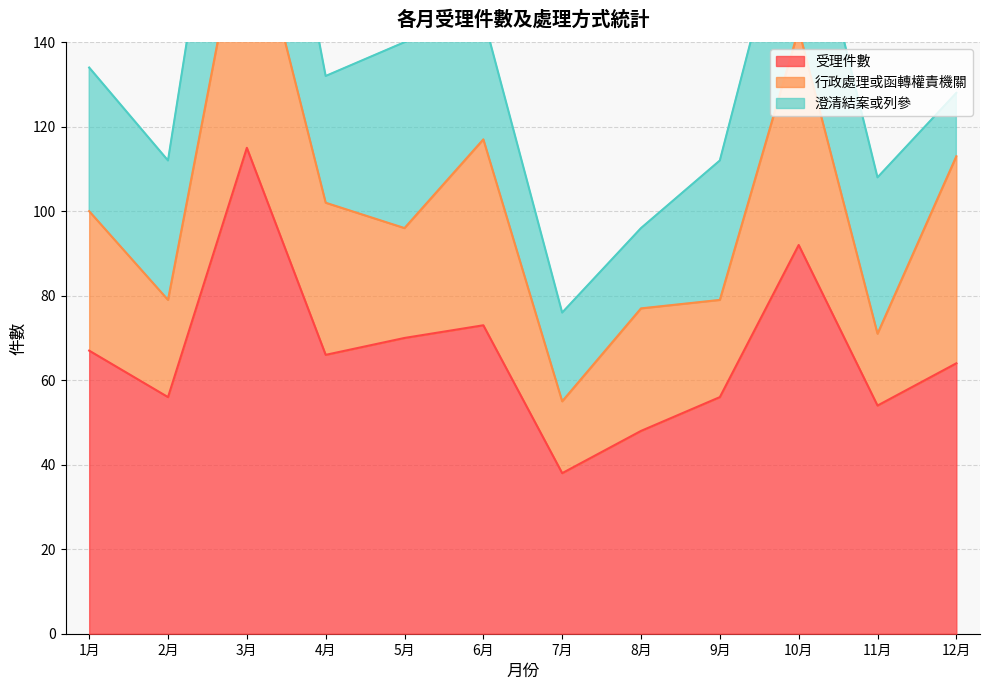

What is the difference between the highest and lowest values at 4月?

36